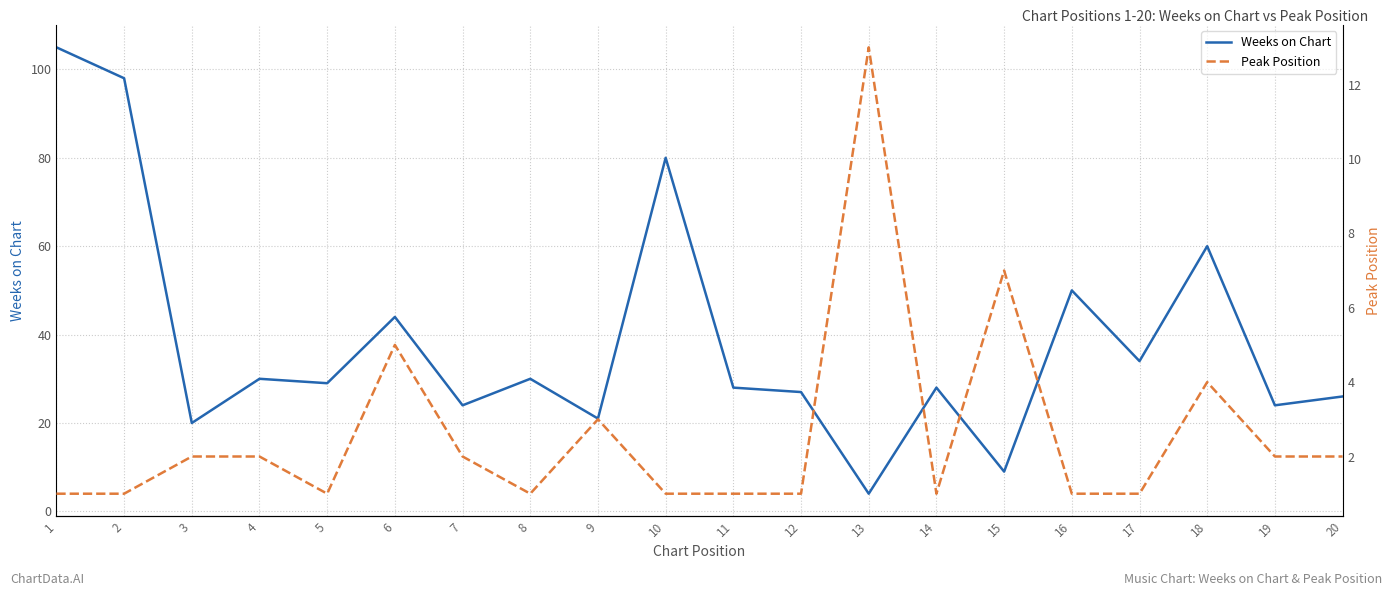

Reading left to right, list all the values displayed in this chart.

Weeks on Chart: 105	98	20	30	29	44	24	30	21	80	28	27	4	28	9	50	34	60	24	26
Peak Position: 1	1	2	2	1	5	2	1	3	1	1	1	13	1	7	1	1	4	2	2